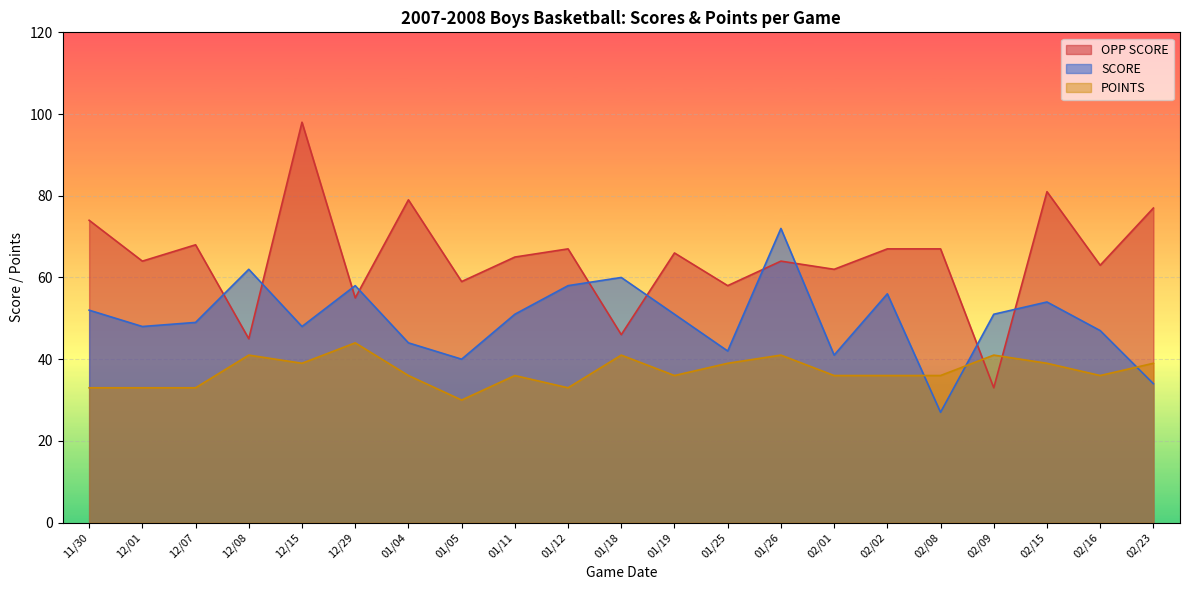

Does the chart display data point markers on the line(s)?

No